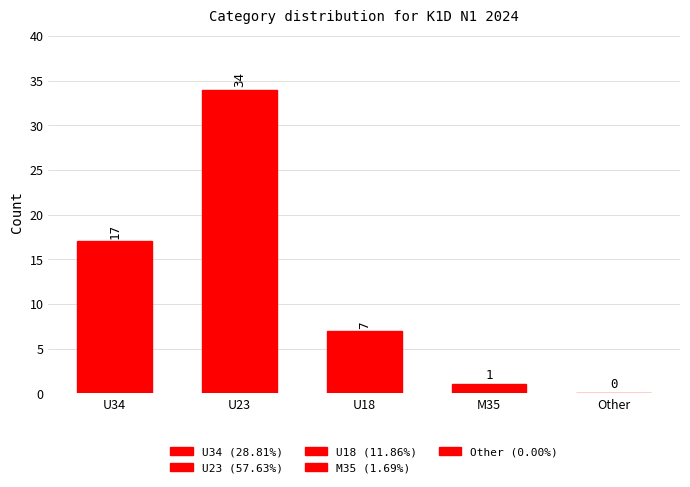

What is the sum of the values at U34 and M35?

18